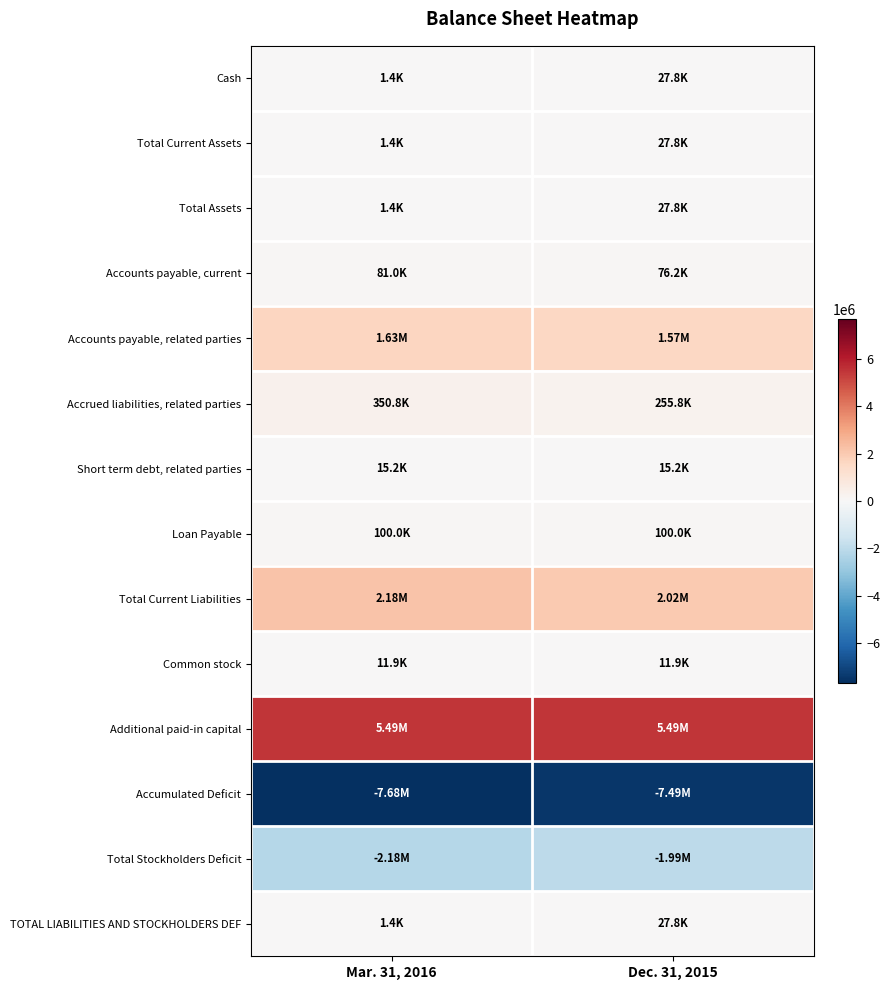

At which category is the sum across all series the highest?

Dec. 31, 2015